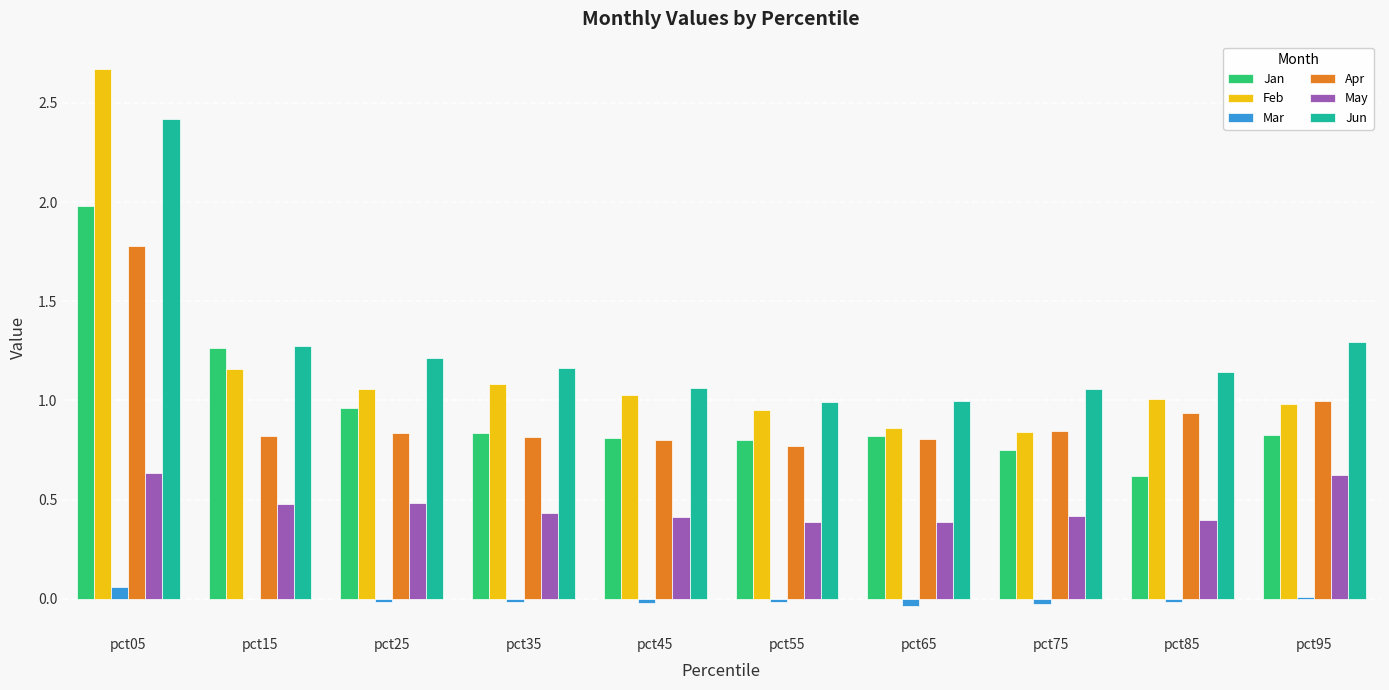

Is it true that Apr equals 1.4 at pct35?

False